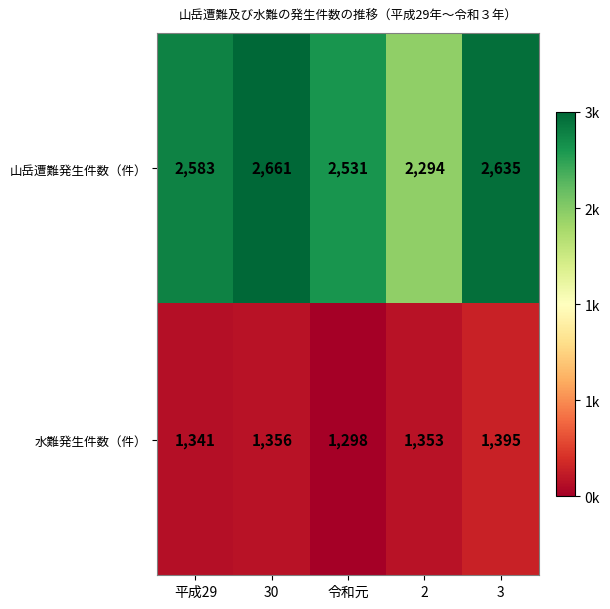

The value of 水難発生件数（件） at 3 is 1395. True or false?

True